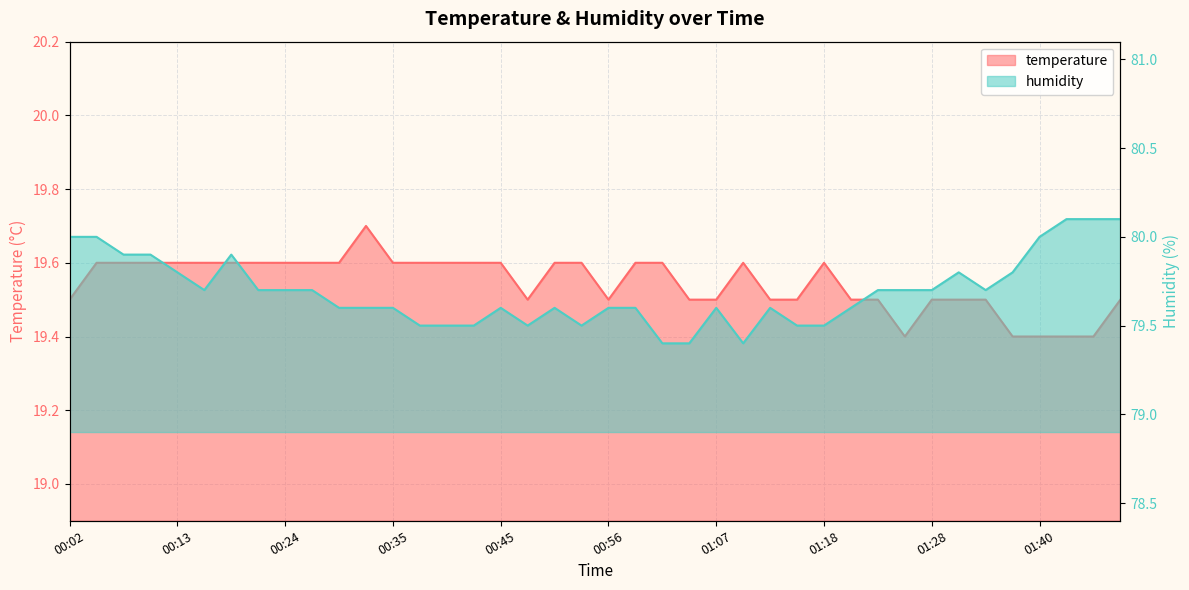

Does the chart display data point markers on the line(s)?

No